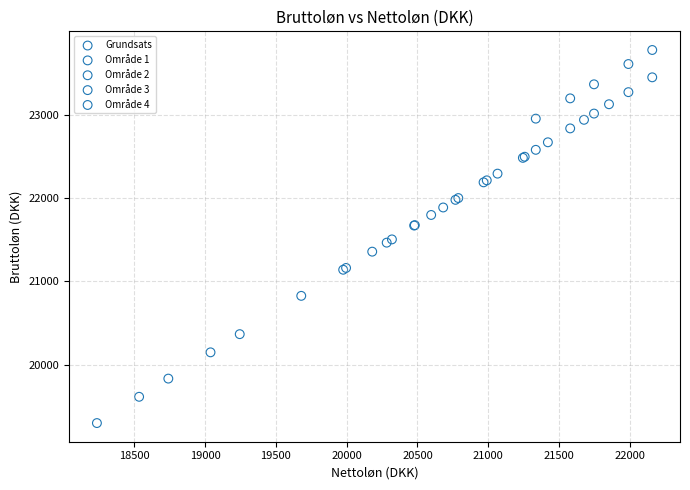

Which series reaches the minimum Y coordinate?

Grundsats